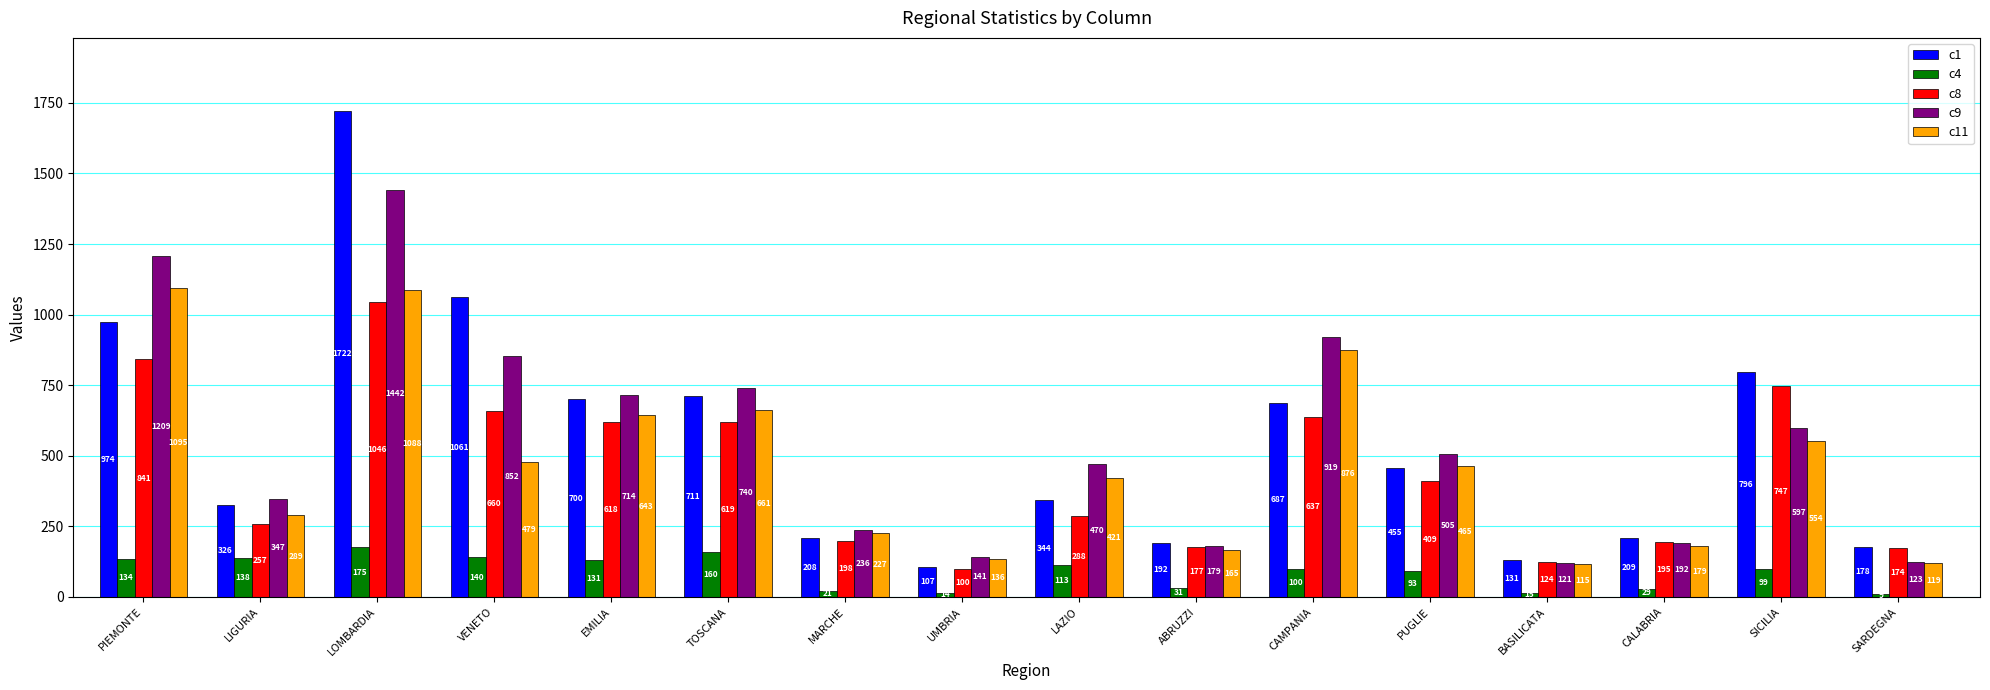

Is it true that c11 equals 86 at MARCHE?

False